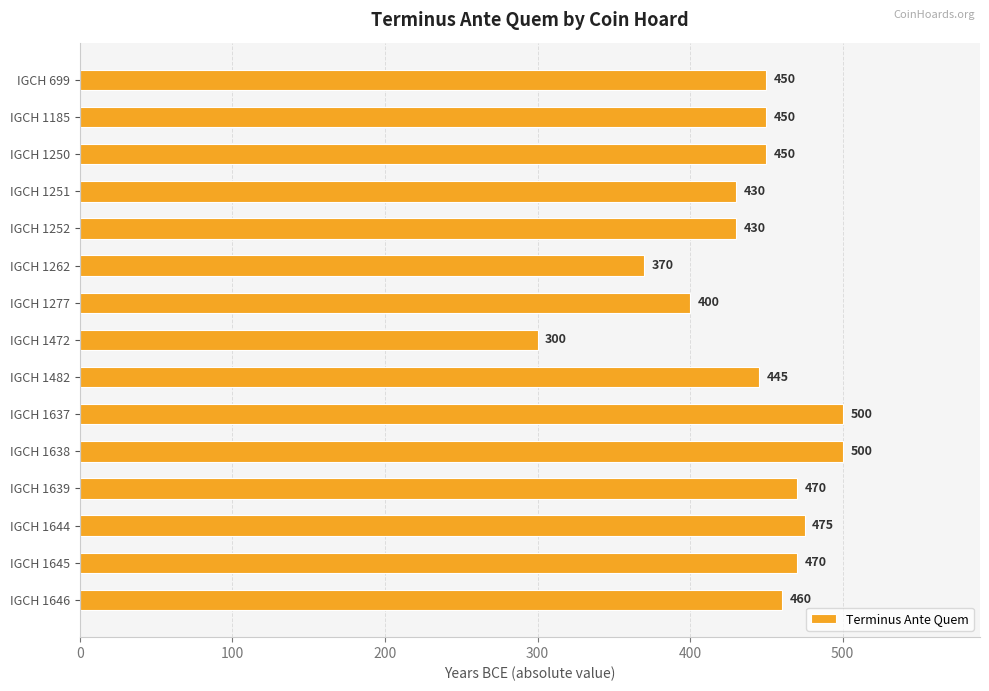

Does the chart contain any negative values?

No